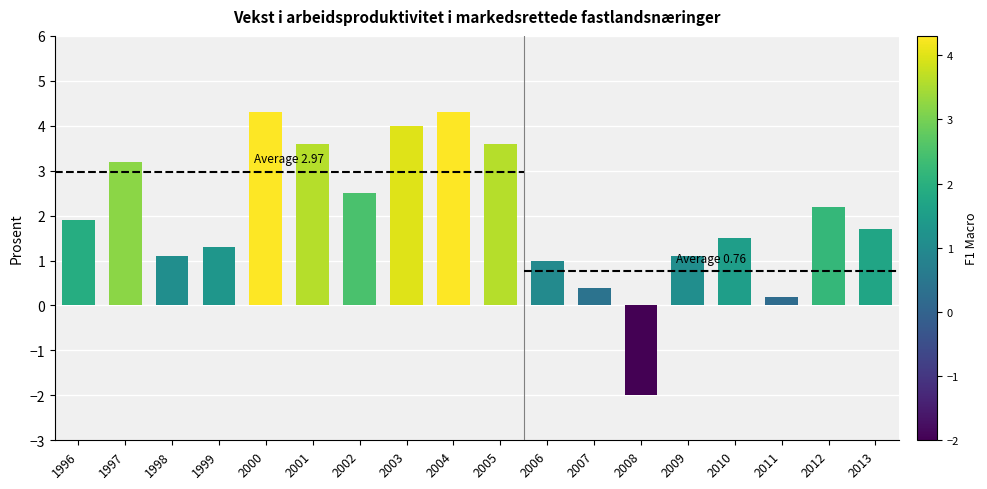

Rank the categories by value from highest to lowest.

2000, 2004, 2003, 2001, 2005, 1997, 2002, 2012, 1996, 2013, 2010, 1999, 1998, 2009, 2006, 2007, 2011, 2008